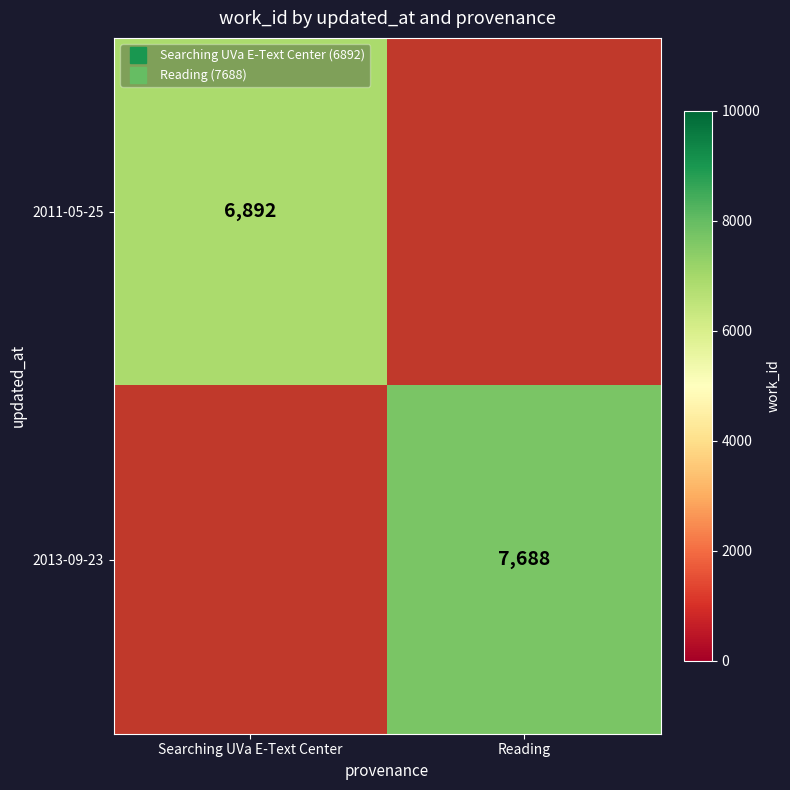

What is the sum of all 2013-09-23 values?

7688